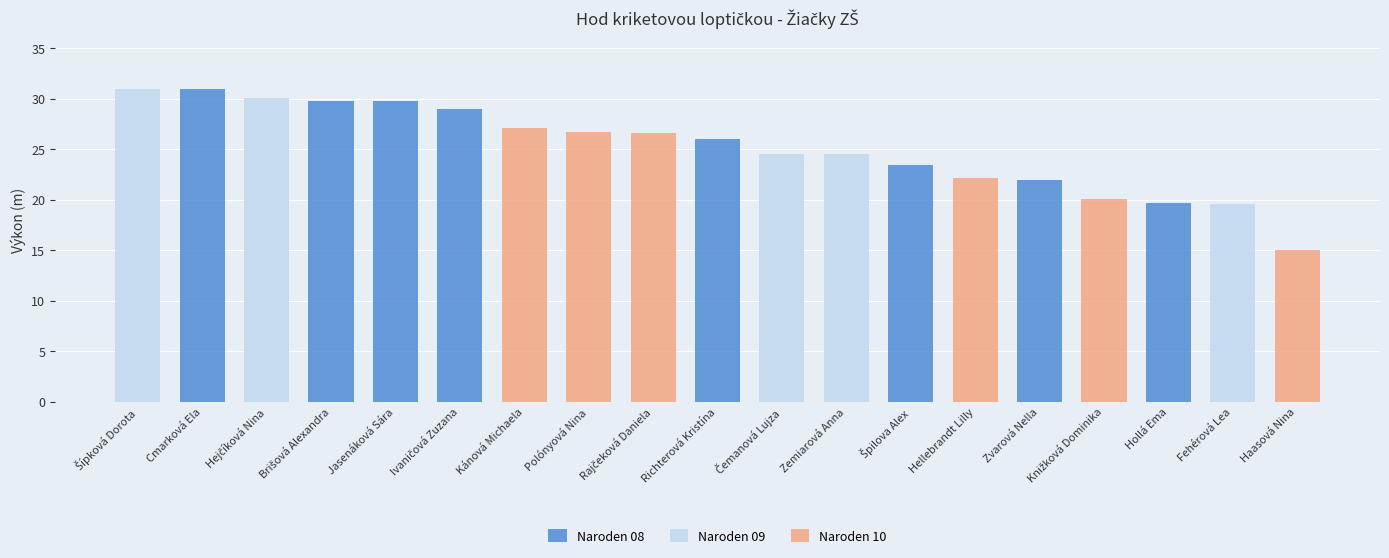

At how many categories does at least one series exceed 30?

3